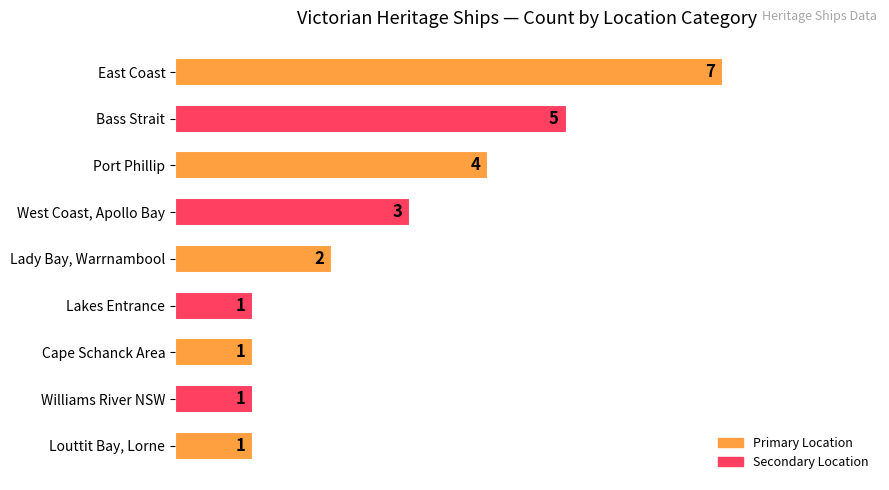

What is the sum of all values?

25